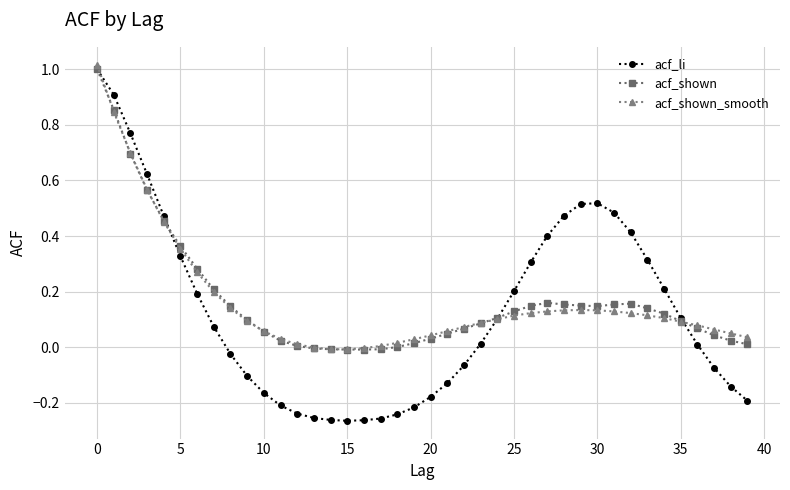

True or false: acf_shown has more than 0 points higher than both neighbors.

True